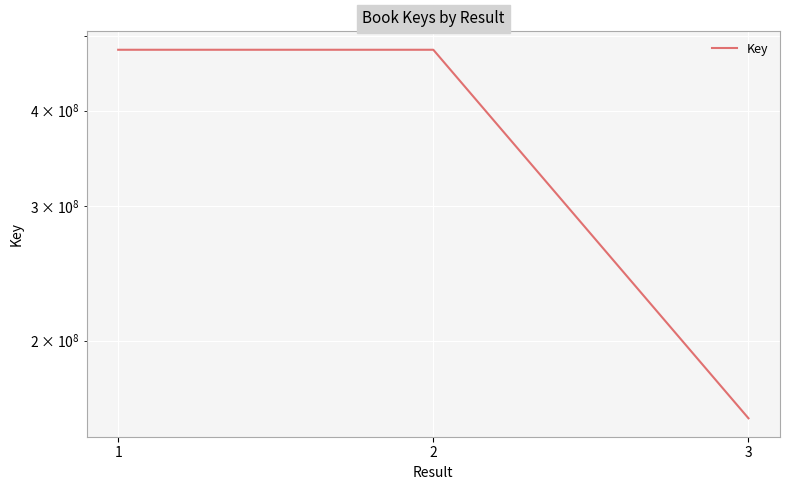

Approximately how many times larger is the value at 1 compared to 2?

1.0